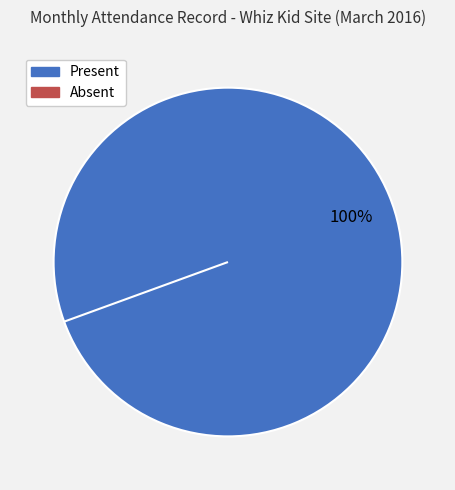

To the nearest percent, what is the average slice percentage?

50%